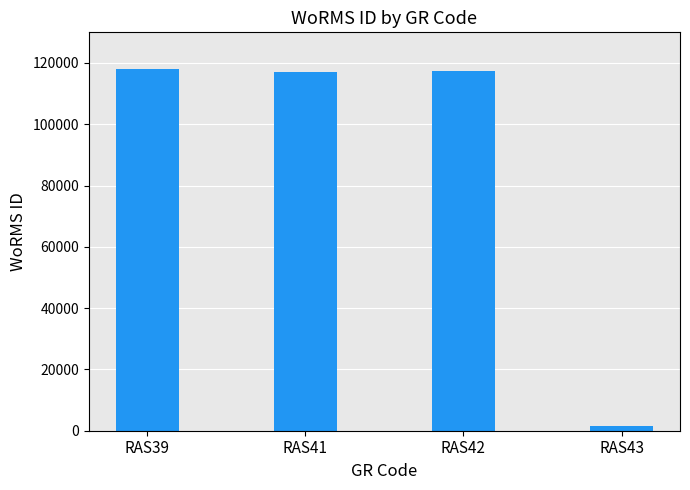

What is the ratio of the value at RAS39 to the value at RAS42?

1.0